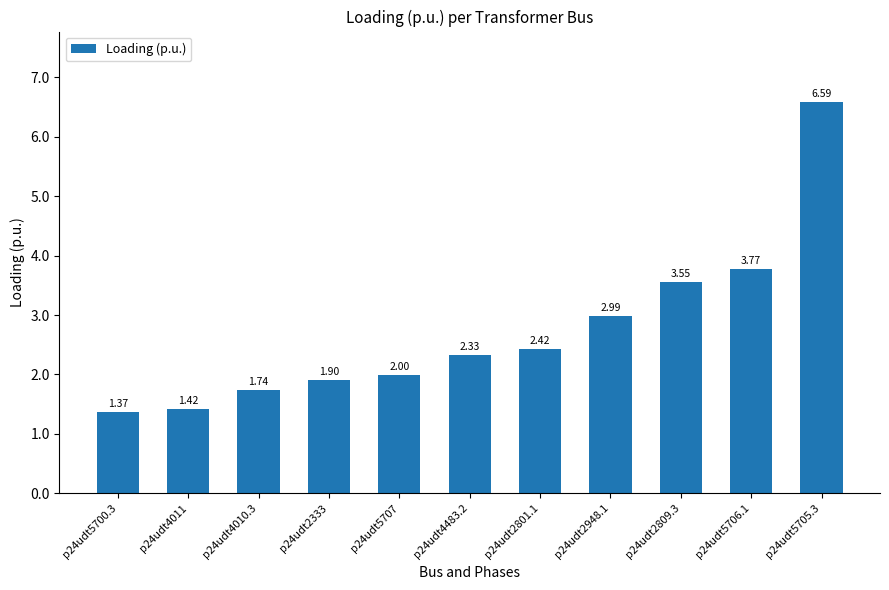

The chart shows a value of 2.0 at p24udt2809.3. True or false?

False